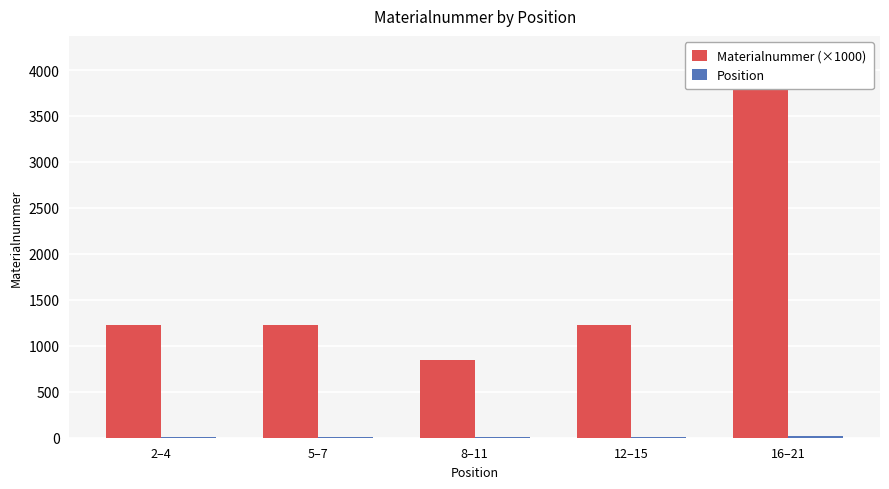

Does the chart contain any negative values?

No